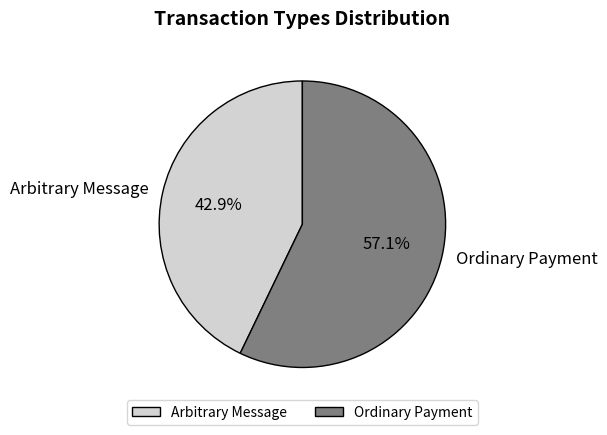

To the nearest percent, what is the difference between the largest and smallest slice percentages?

14%